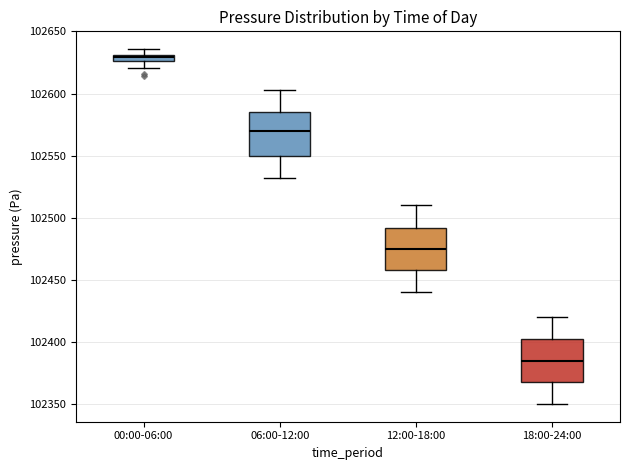

Which box's median line is the highest?

00:00-06:00